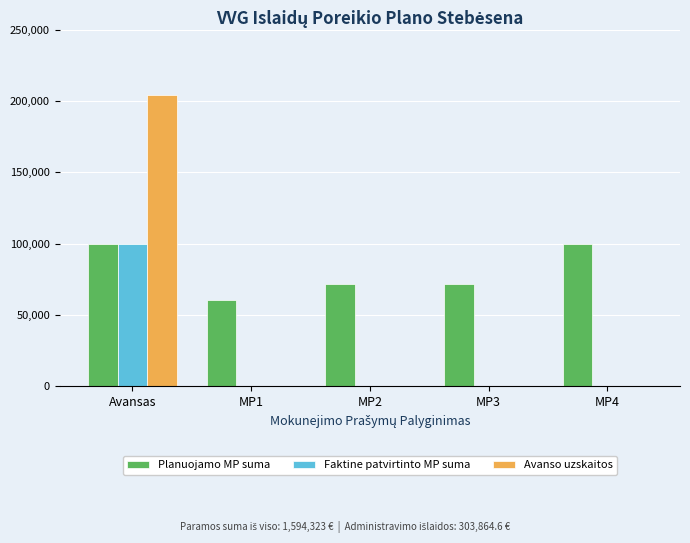

What are all the series names shown in the legend?

Planuojamo MP suma, Faktine patvirtinto MP suma, Avanso uzskaitos